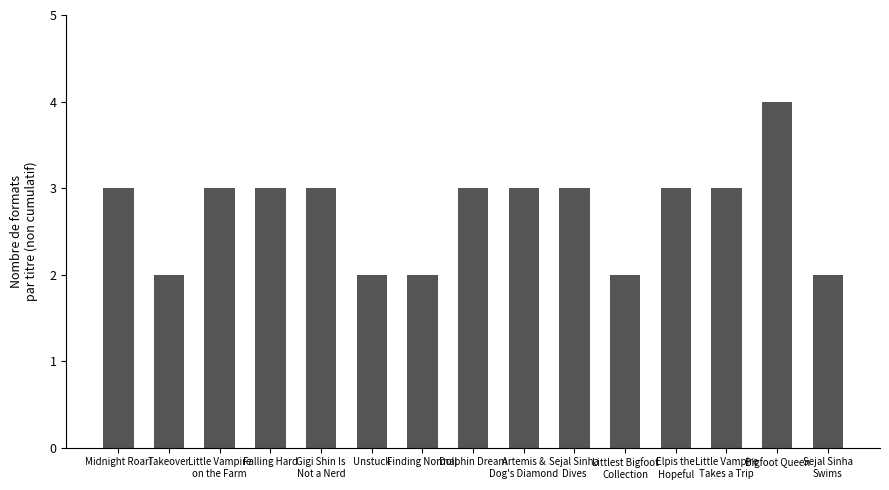

What value does the data have at Littlest Bigfoot
Collection?

2